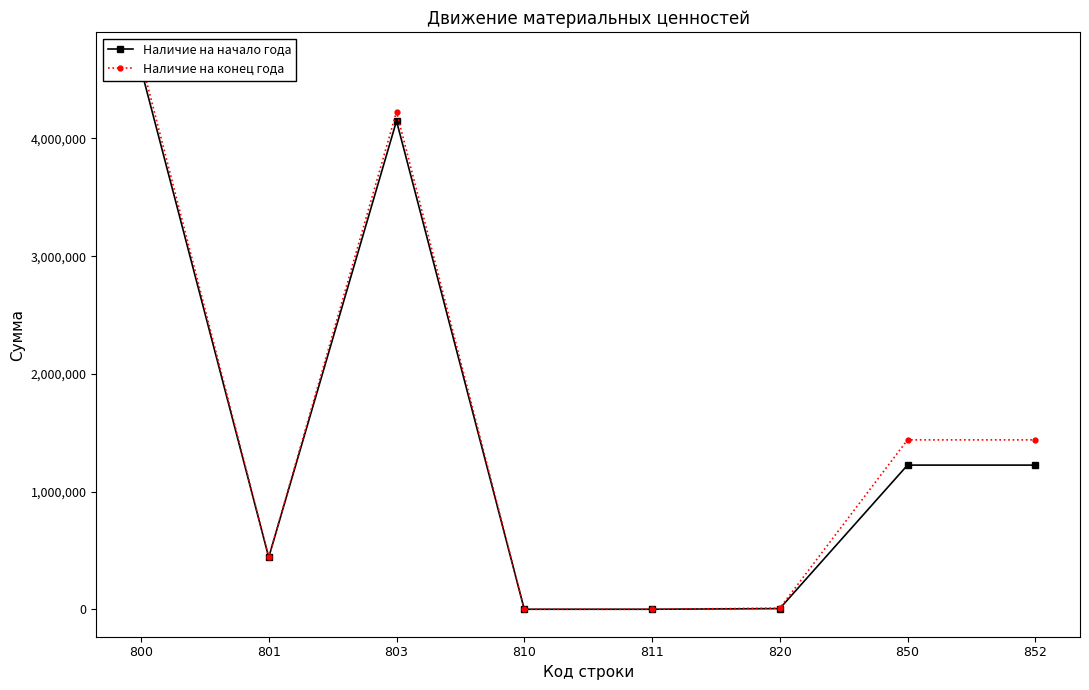

Reading left to right, what are all the values shown in this chart?

Наличие на начало года: 800=4590424.9	801=441520.0	803=4148904.9	810=1.0	811=1.0	820=5491.0	850=1224712.2	852=1224712.2
Наличие на конец года: 800=4668173.1	801=441520.0	803=4226653.1	810=1.0	811=1.0	820=9245.0	850=1439022.7	852=1439022.7